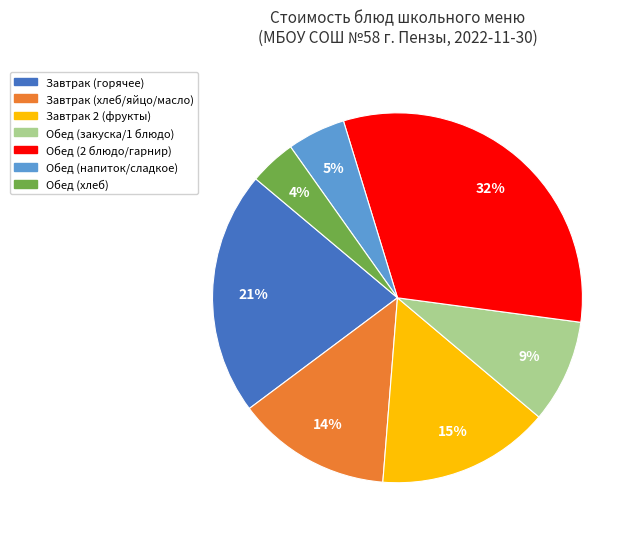

Is there any slice that represents more than half of the pie?

No